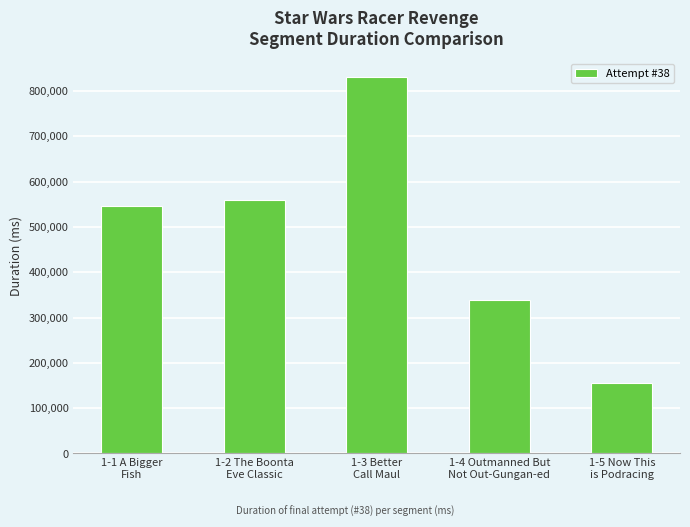

Approximately how many times larger is the value at 1-1 A Bigger
Fish compared to 1-3 Better
Call Maul?

0.7